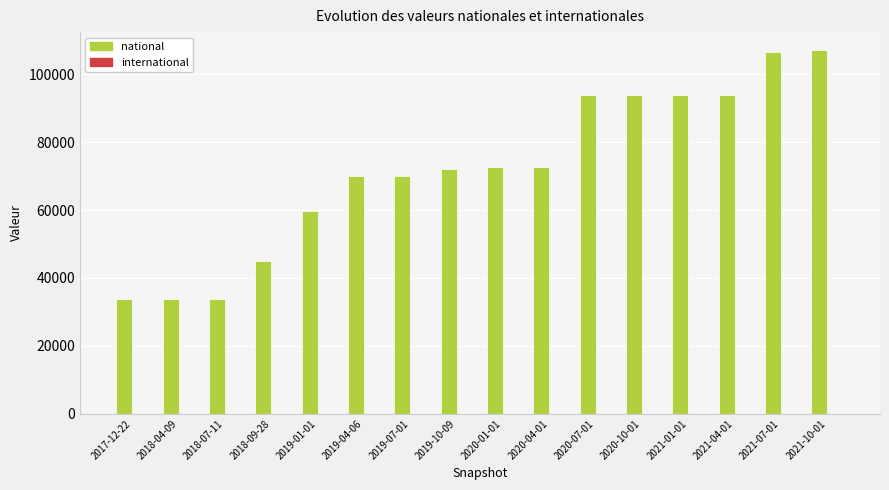

What is the greatest value displayed?

107069